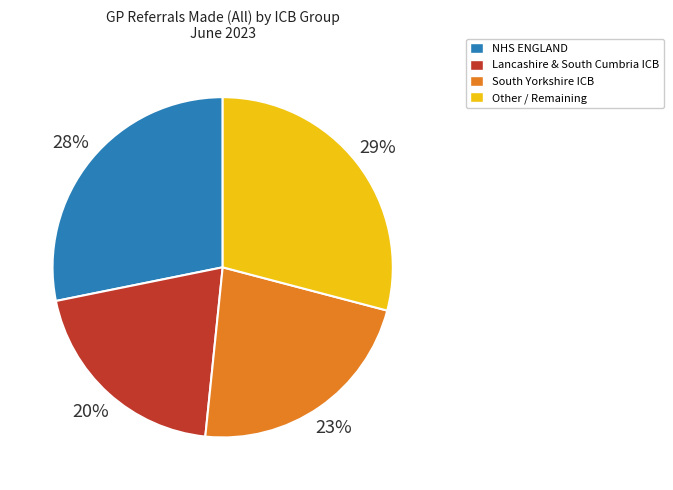

To the nearest percent, what portion does Other / Remaining represent?

29%